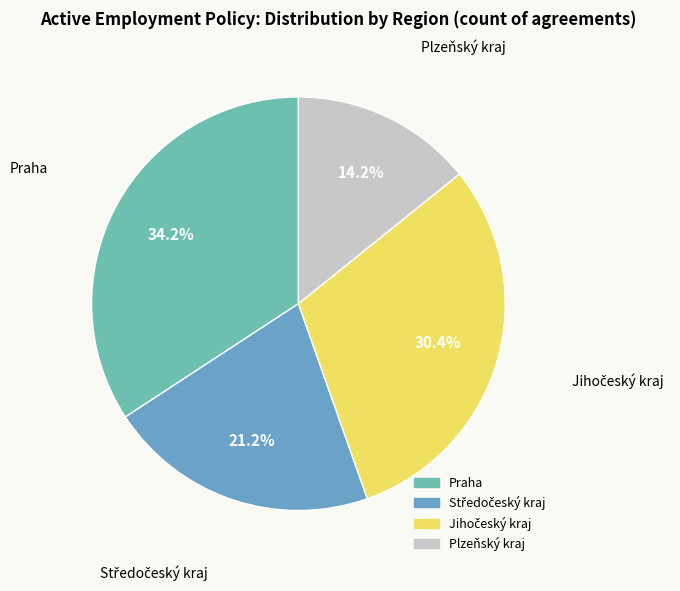

What percentage is the Praha slice, to the nearest percent?

34%